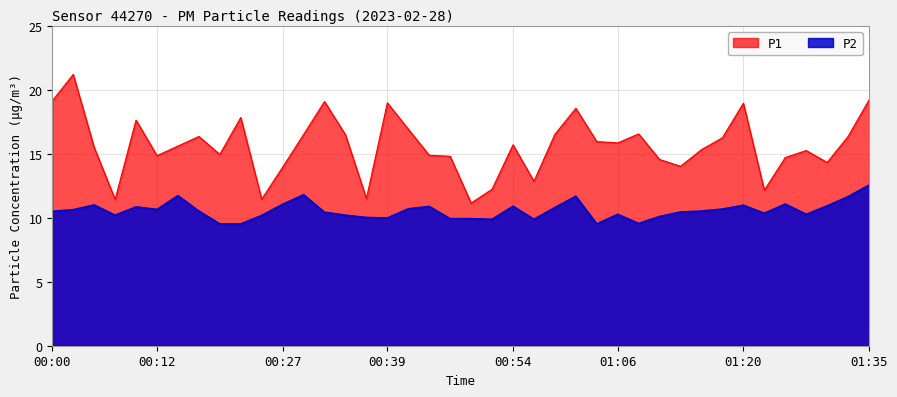

Which series has the widest spread of values?

P1